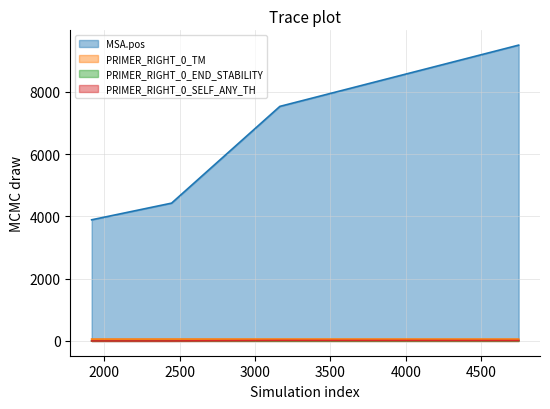

How many values in the PRIMER_RIGHT_0_TM series exceed 60?

3